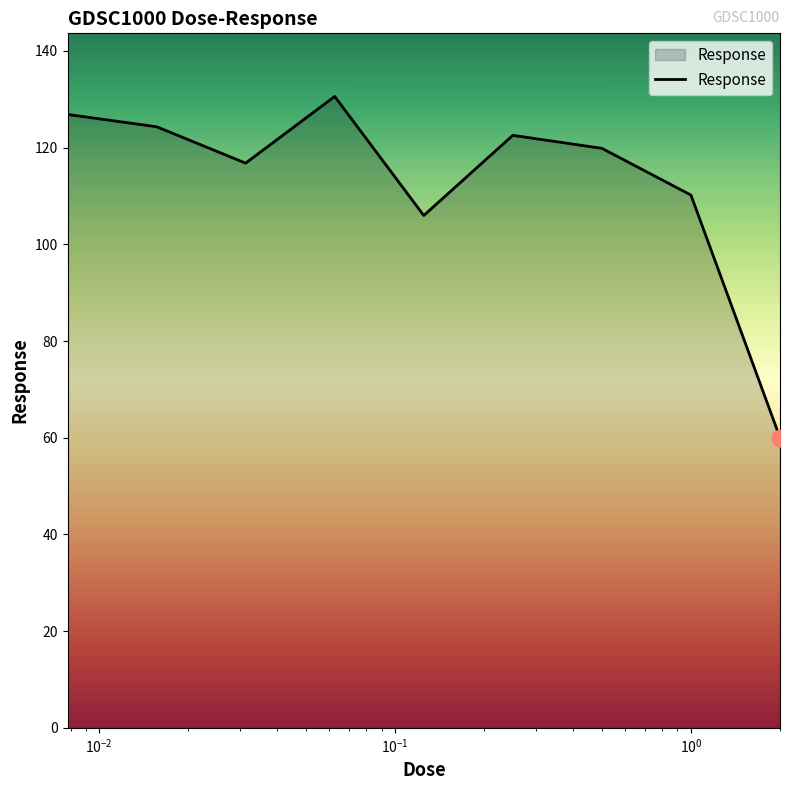

What is the average value?

113.0